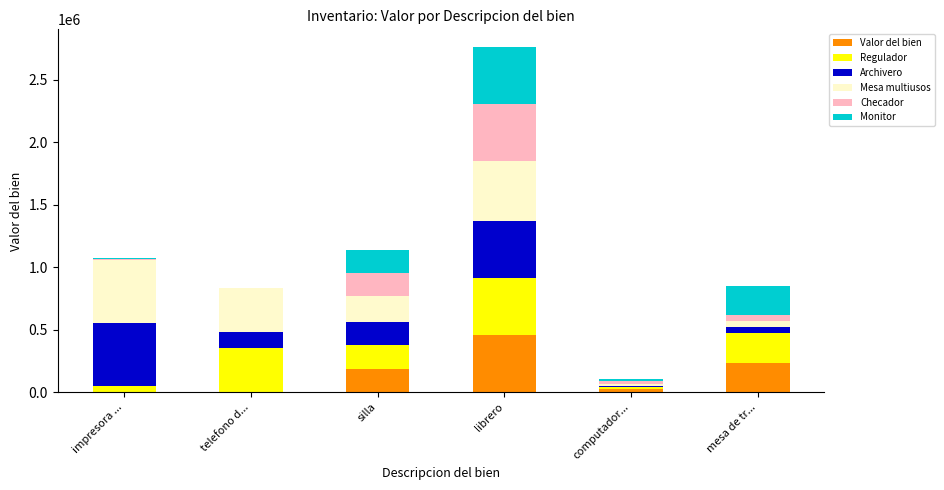

The Valor del bien series shows 236218 at mesa de tr.... True or false?

True